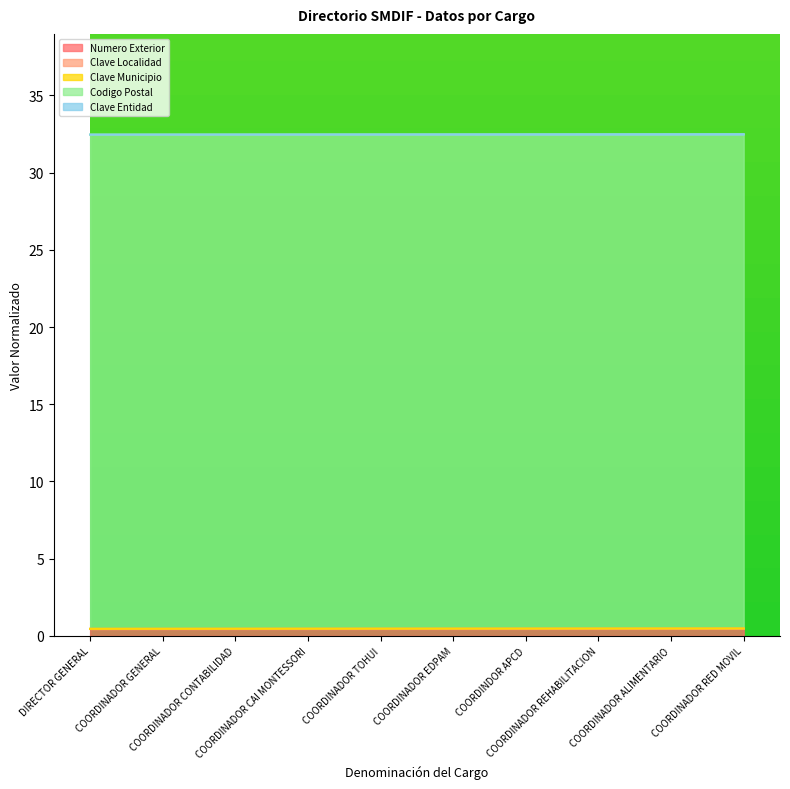

What is the sum of all Clave Municipio values?

4.6